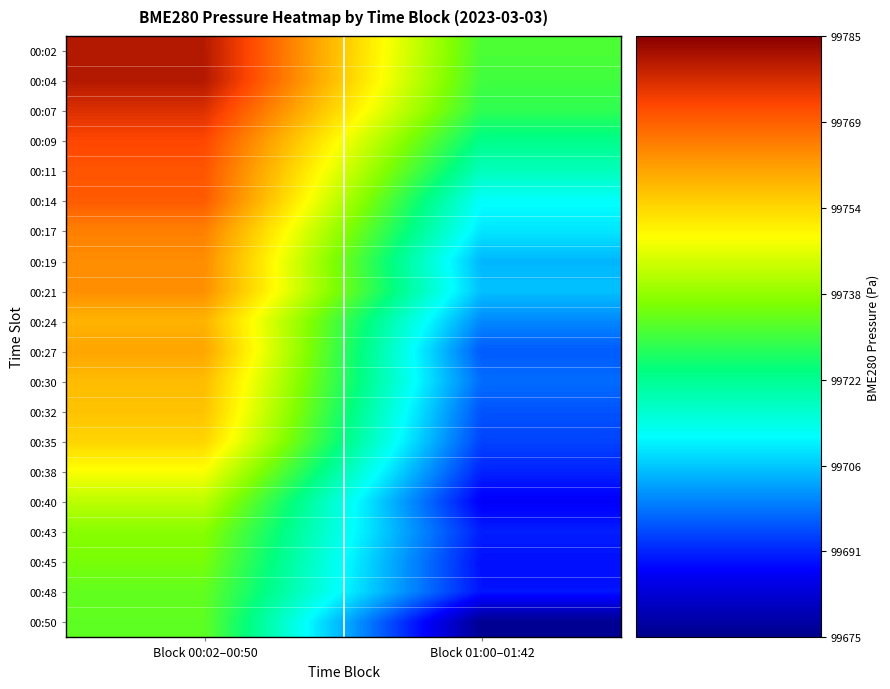

What is the maximum value shown in the chart?

99780.6